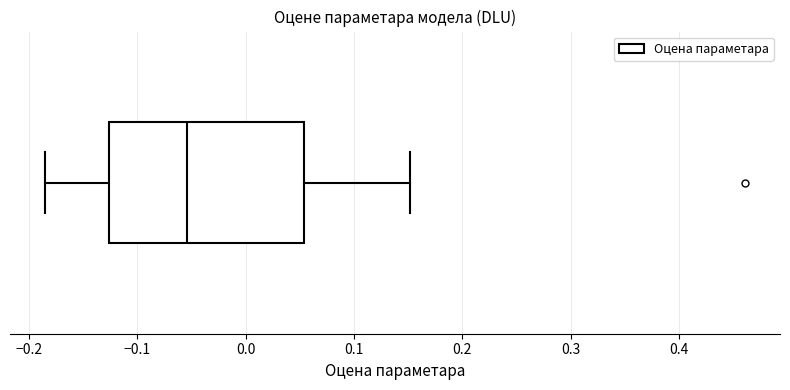

Where does the left whisker of the box end on the x-axis? The values are not printed on the chart, so give them approximately, as read against the axis.

-0.19